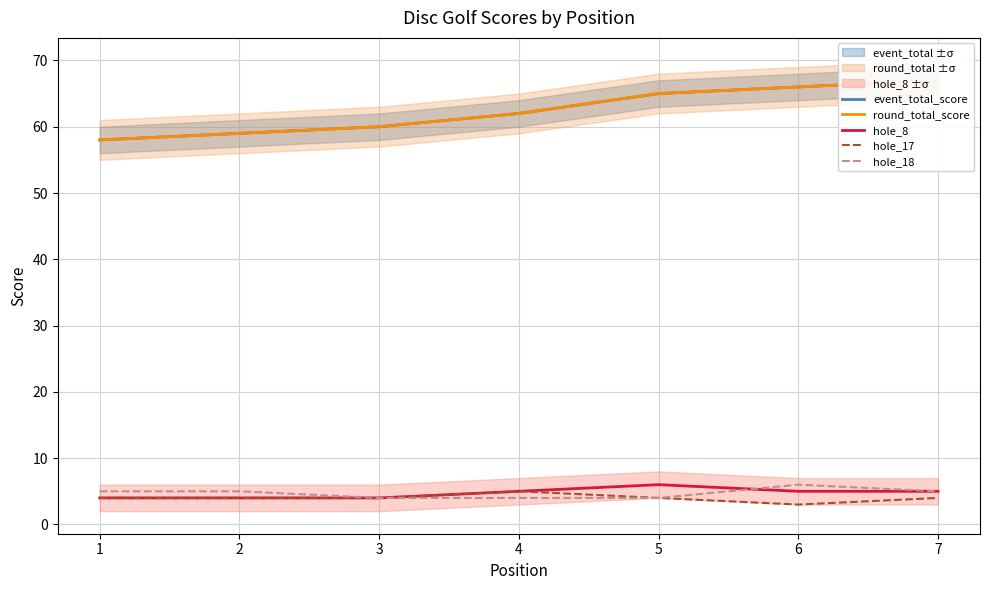

At which label does round_total_score first exceed 62?

5